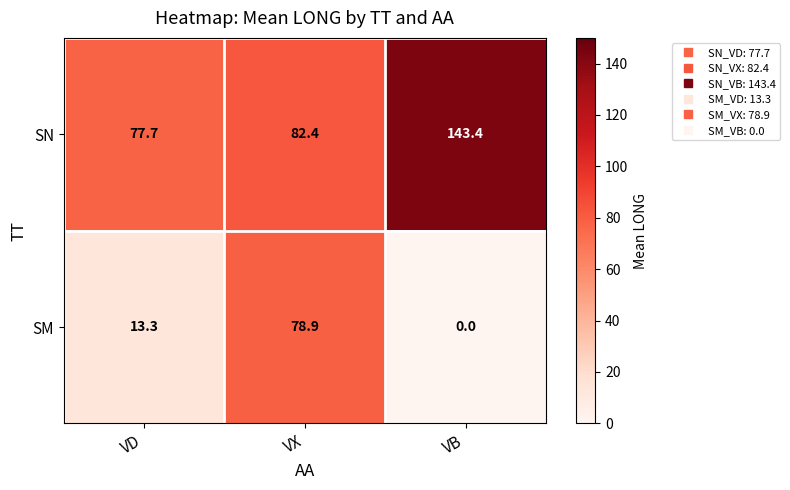

What is the average value of the SM series?

30.7